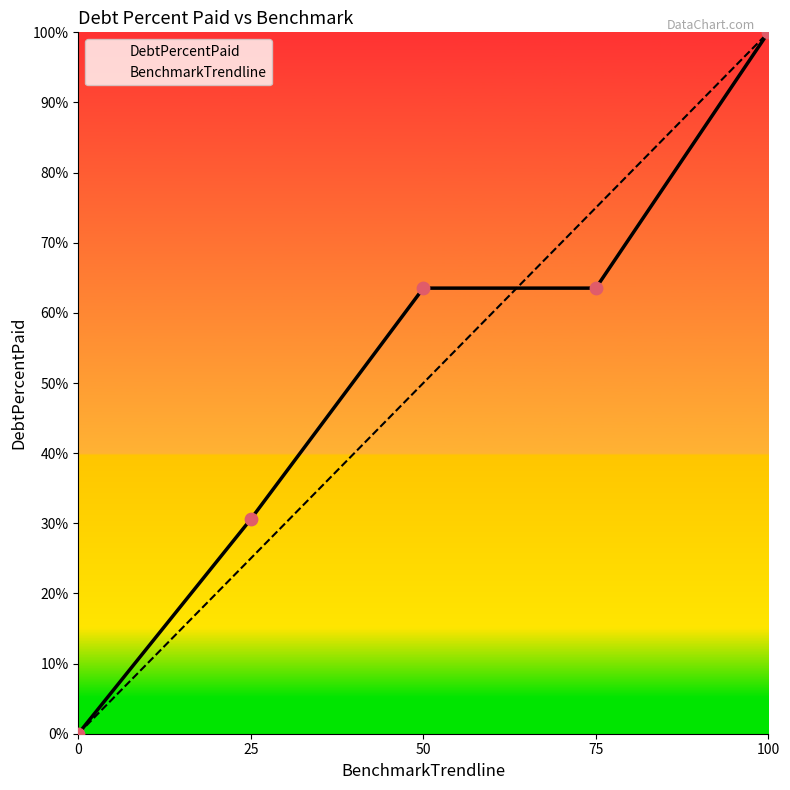

Which series contains the highest Y value?

DebtPercentPaid